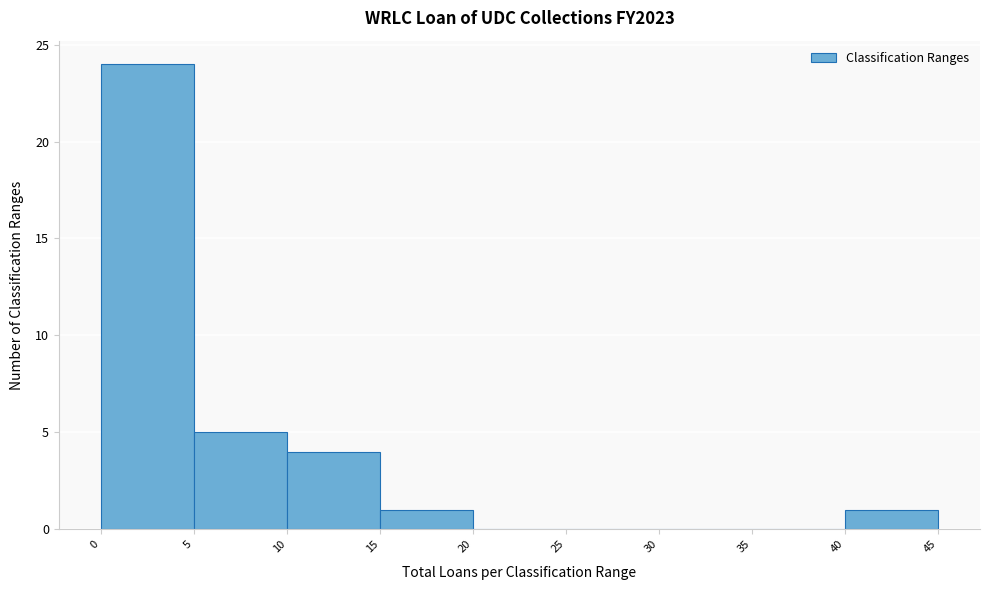

Reading left to right, list every bar in this chart as the range it spans on the x-axis followed by its height. The values are not printed on the chart, so give them approximately, as read against the axis.

0 to 5: 24
5 to 10: 5
10 to 15: 4
15 to 20: 1
20 to 25: 0
25 to 30: 0
30 to 35: 0
35 to 40: 0
40 to 45: 1